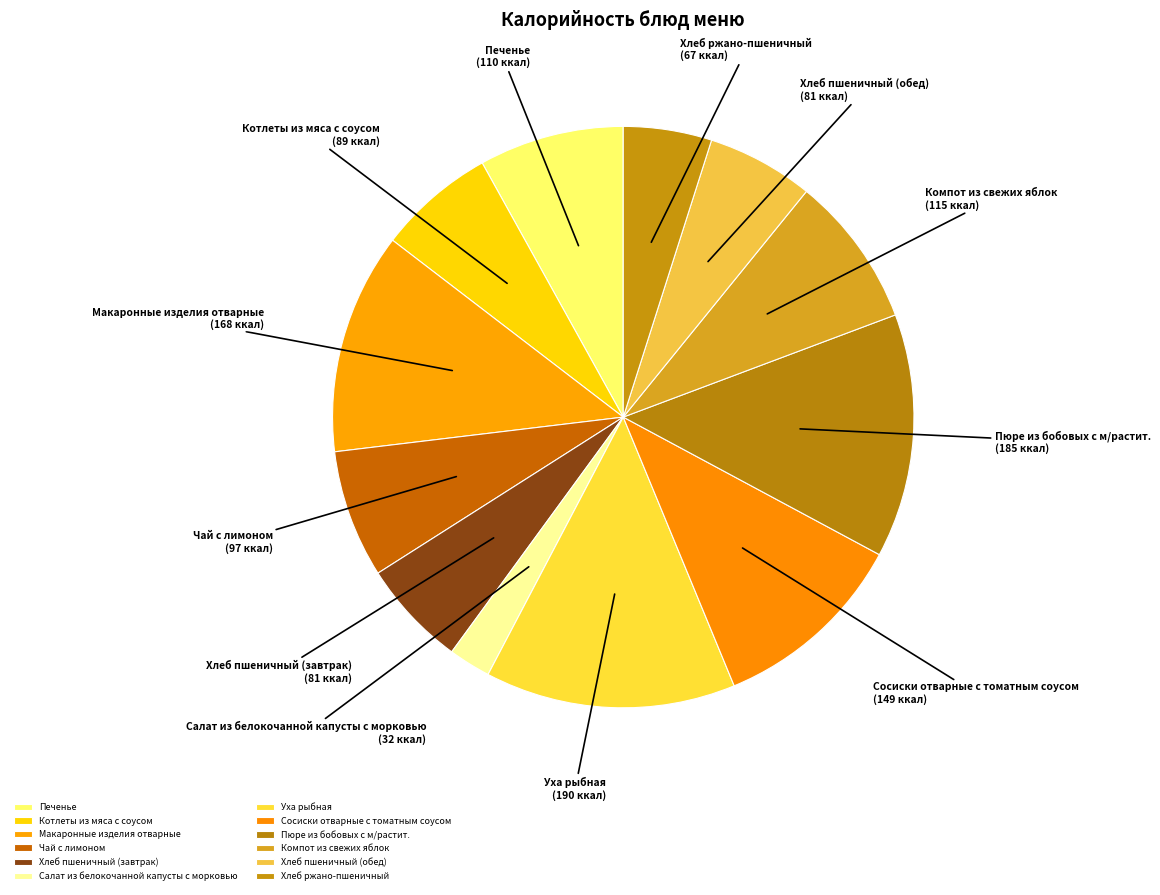

The Сосиски отварные с томатным соусом slice represents 3% of the pie. True or false?

False